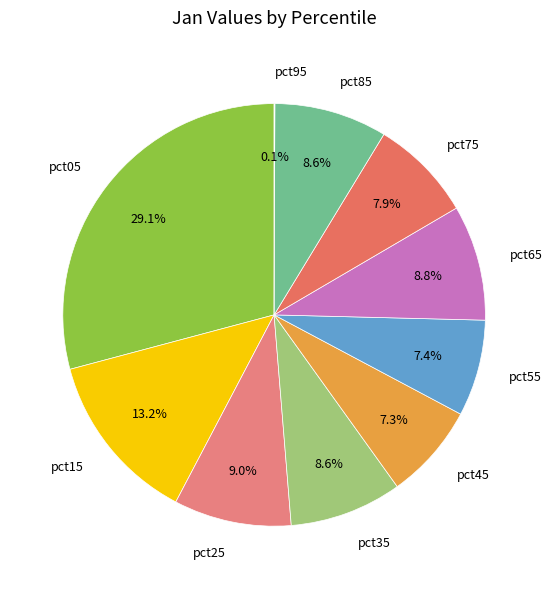

What is the ratio of the value at pct35 to the value at pct05?

0.3